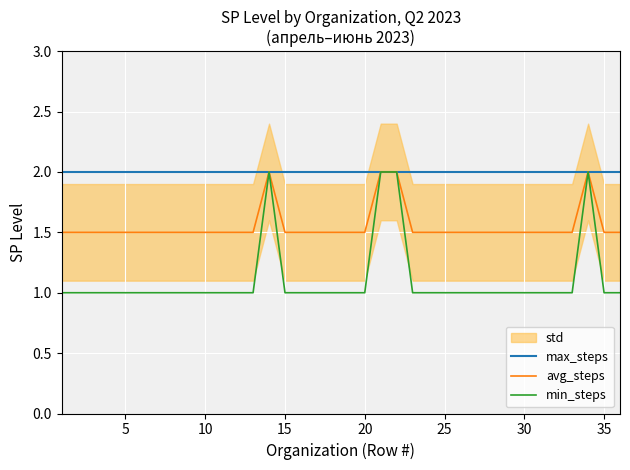

What is the lowest value of the min_steps series?

1.0